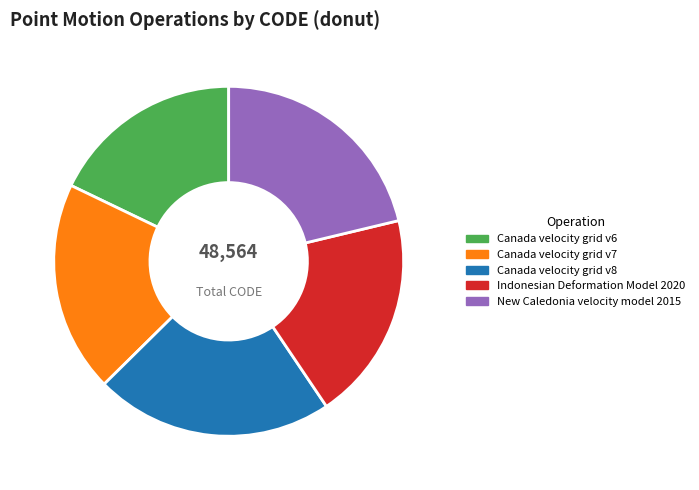

Between New Caledonia velocity model 2015 and Canada velocity grid v6, which is larger?

New Caledonia velocity model 2015